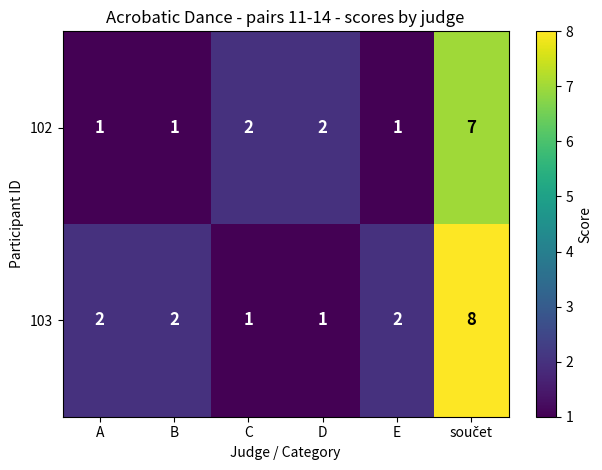

Rank the series by their average value, from lowest to highest.

102, 103